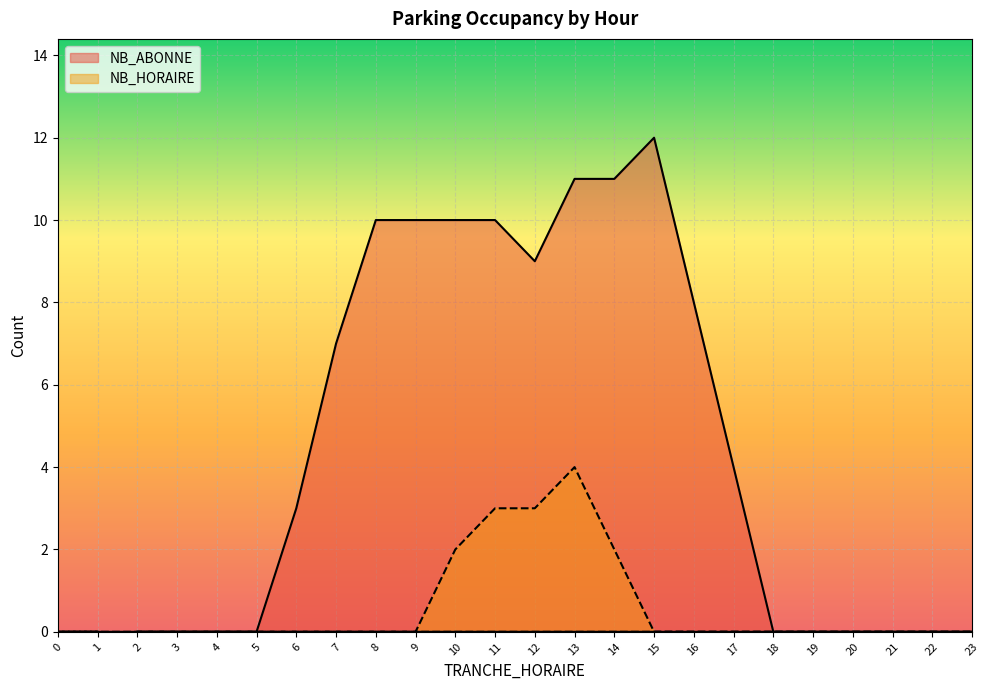

What is the difference between the maximum and minimum values in the NB_HORAIRE series?

4